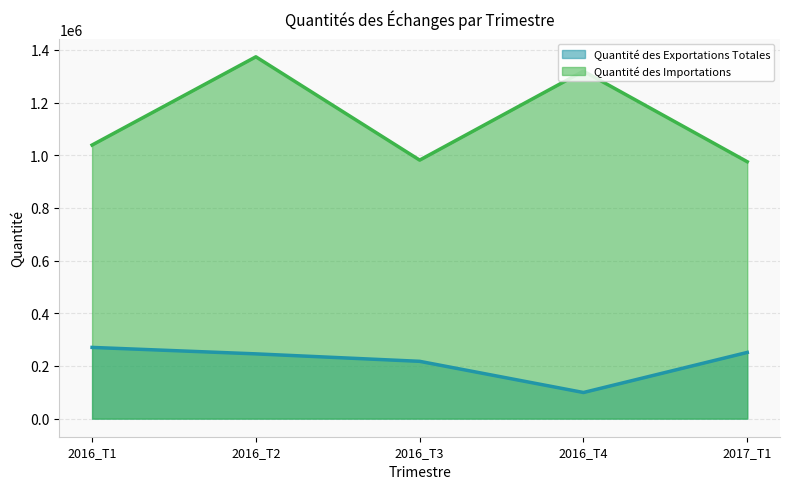

Which category has the highest value across all series?

2016_T2